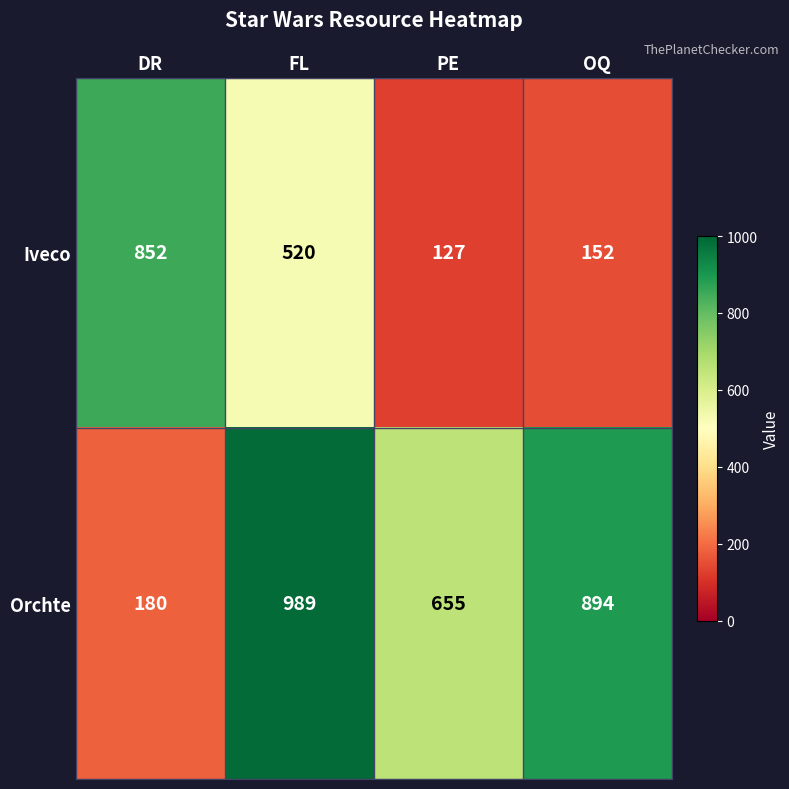

Reading left to right, what are all the values shown in this chart?

Iveco: DR=852	FL=520	PE=127	OQ=152
Orchte: DR=180	FL=989	PE=655	OQ=894